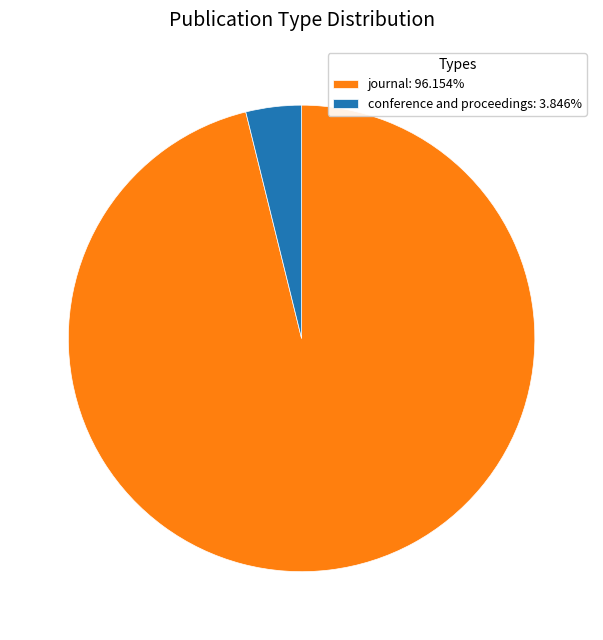

Approximately how many times larger is the value at journal: 96.154% compared to conference and proceedings: 3.846%?

25.0